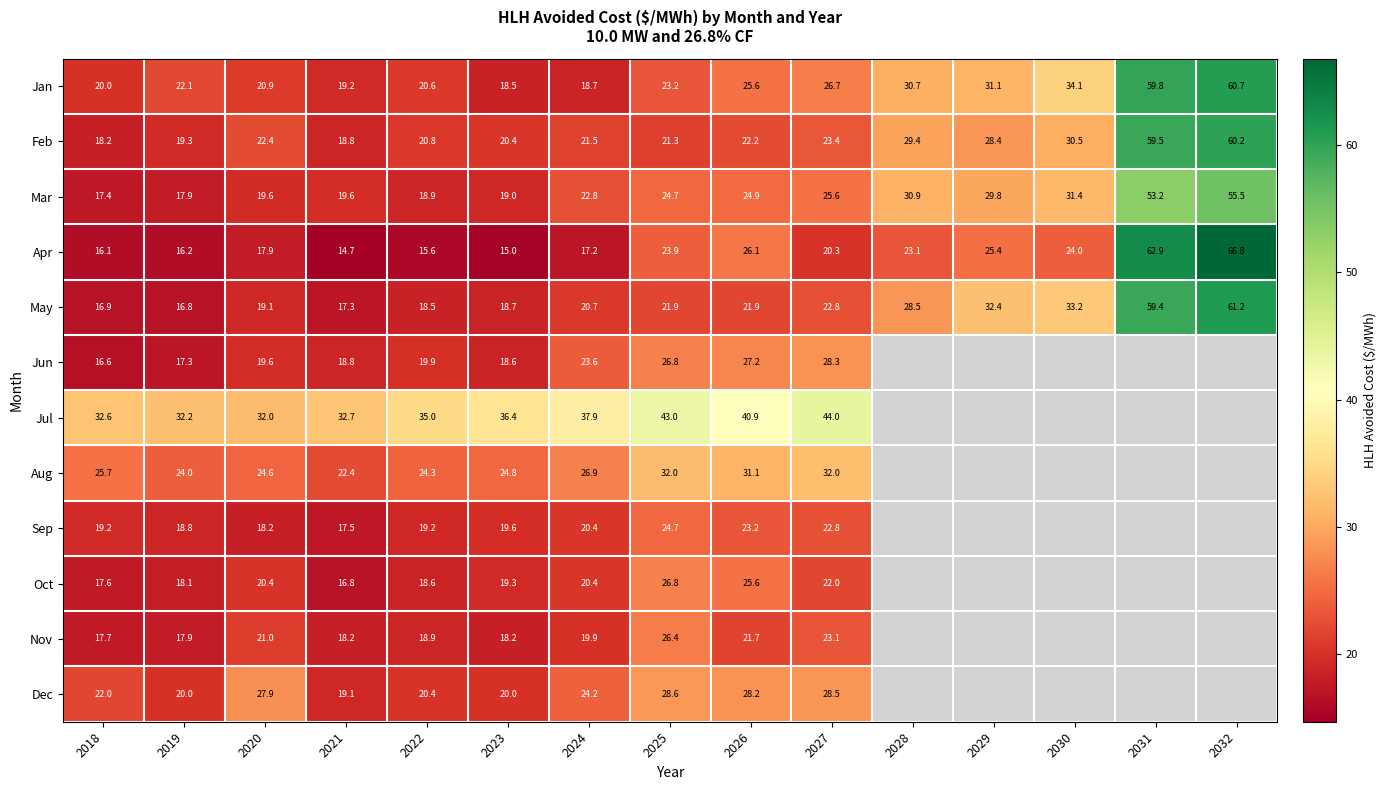

True or false: May has a value of 29.1 at 2021.

False